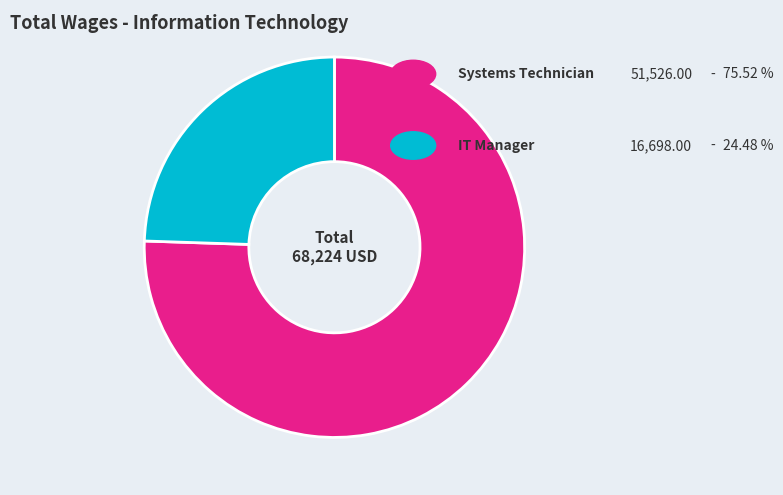

Does any single category account for the majority?

Yes